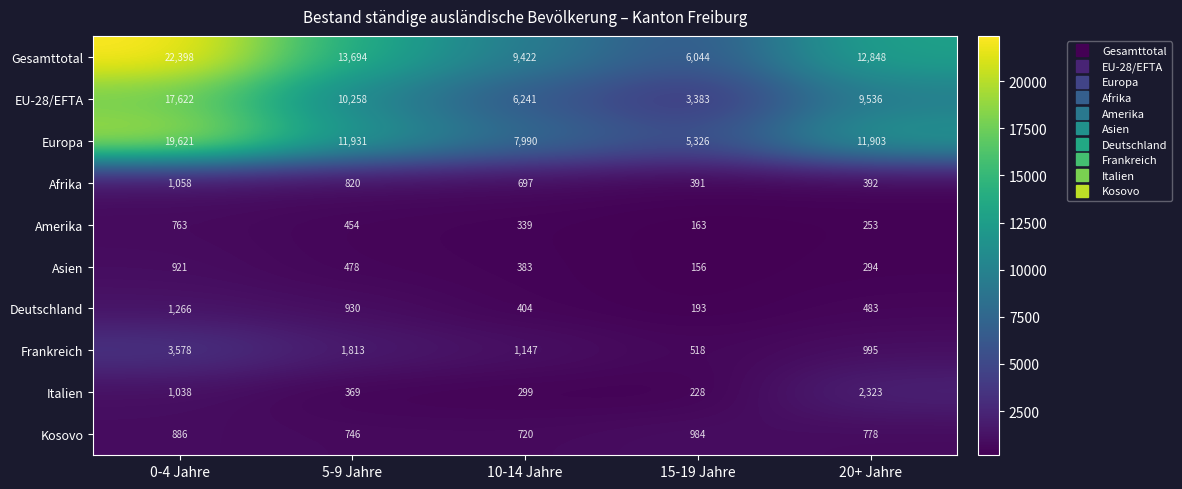

What is the difference between the maximum and second lowest values in the Asien series?

627